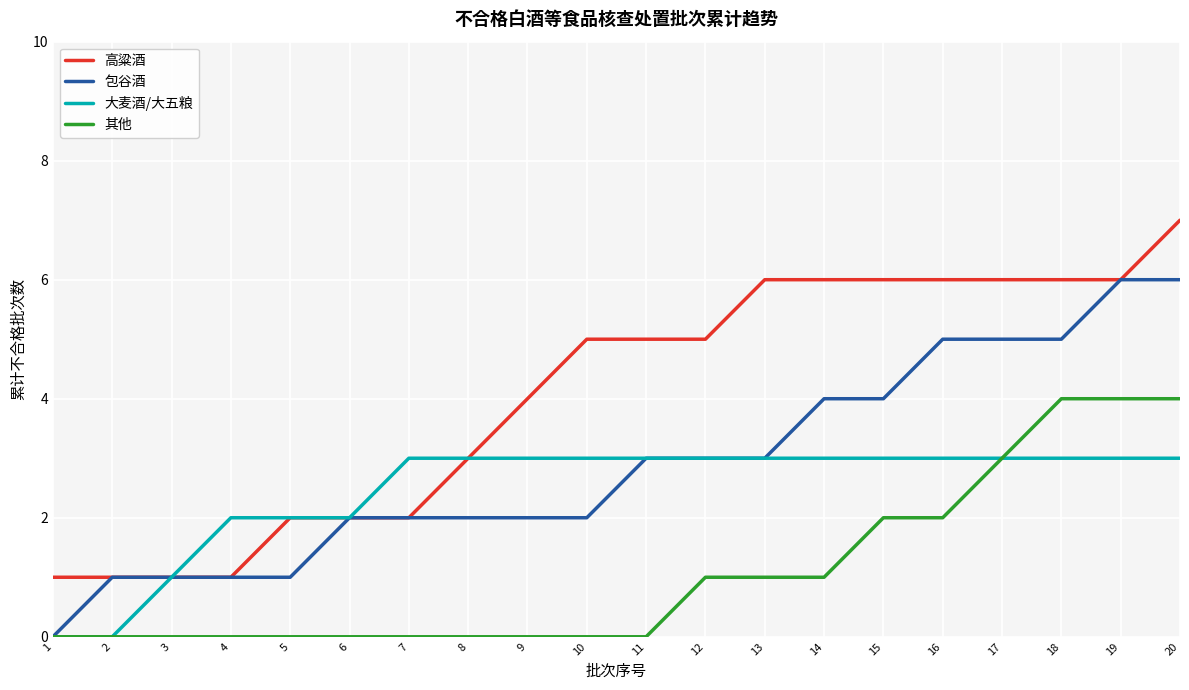

True or false: 高粱酒 has a value of 0 at 3.

False